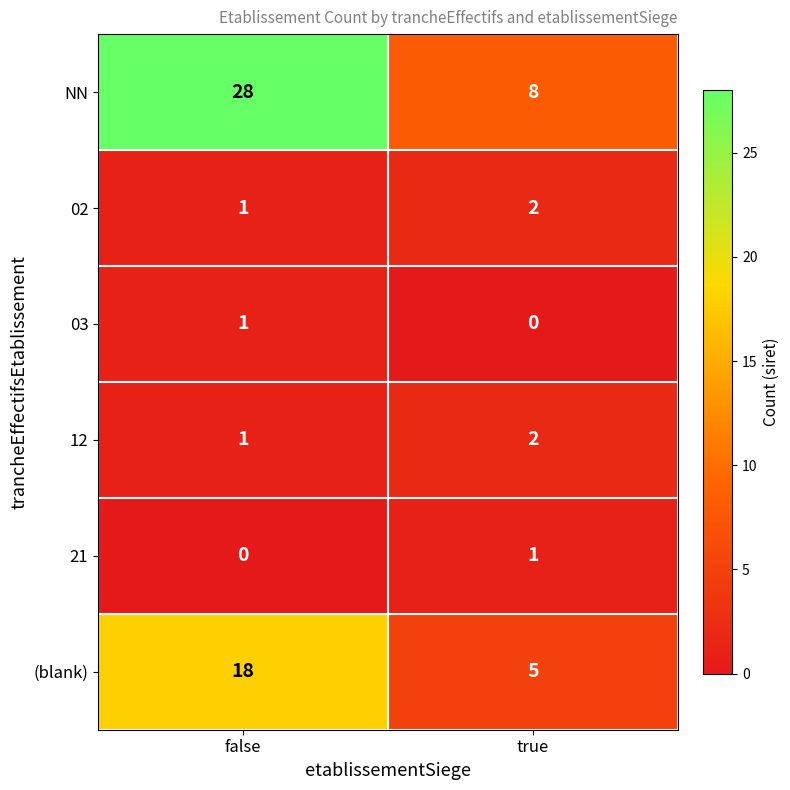

What is the greatest value displayed?

28